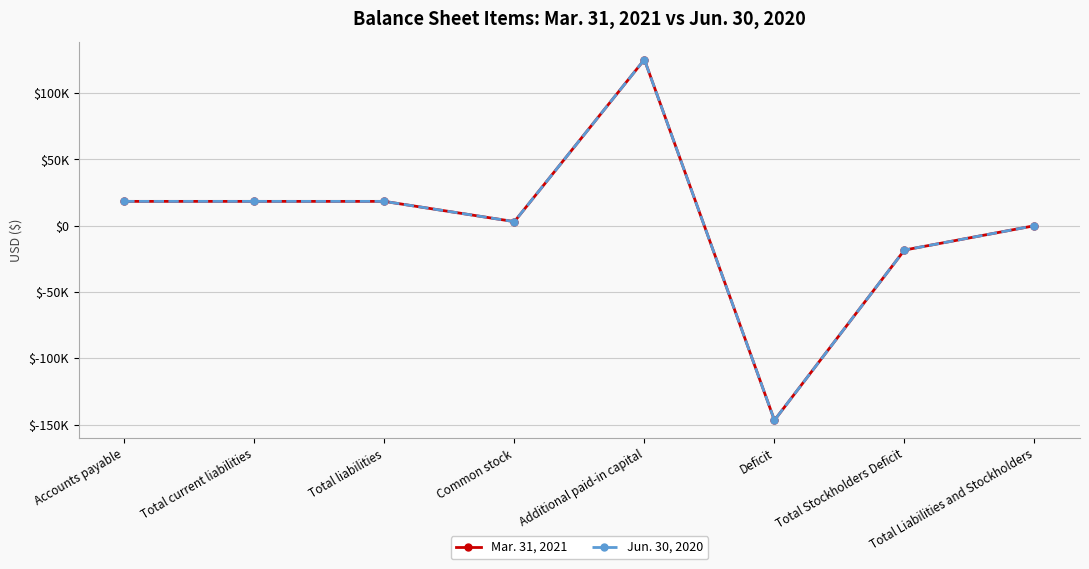

True or false: Mar. 31, 2021 and Jun. 30, 2020 intersect in this chart.

False